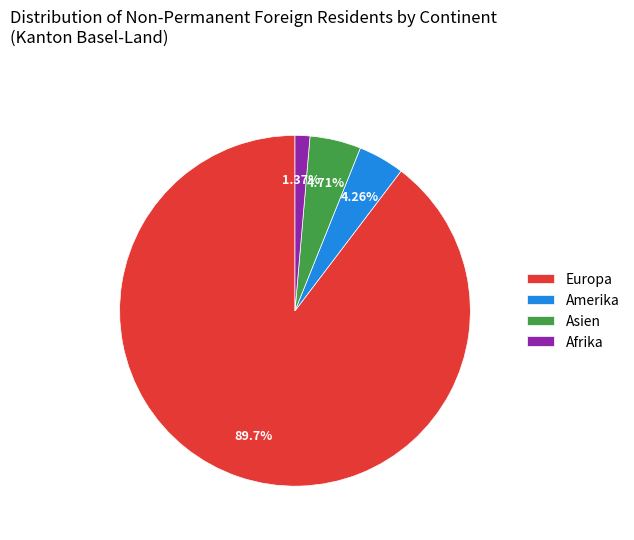

Count the number of slices in the pie.

4